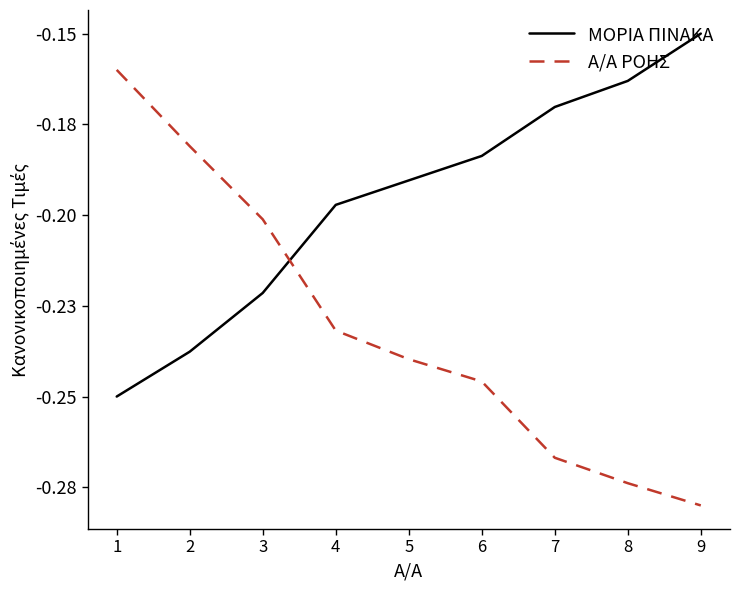

Is it true that ΜΟΡΙΑ ΠΙΝΑΚΑ equals -0.3 at 4?

False